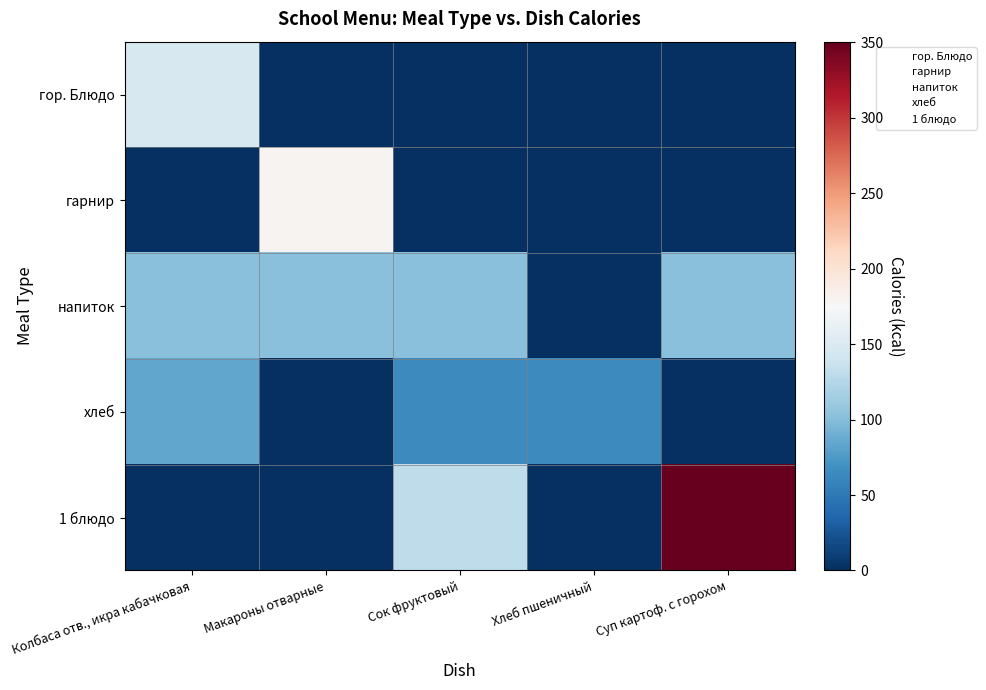

What is the total value across all series at Суп картоф. с горохом?

452.1